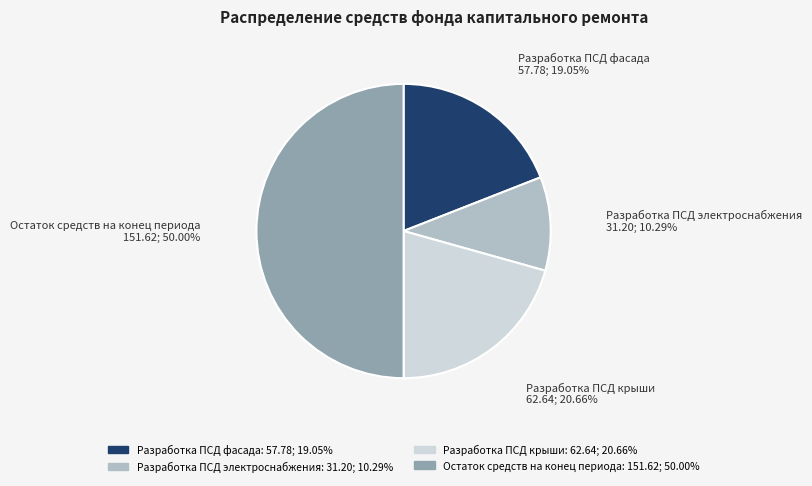

Combined, do Разработка ПСД фасада and Разработка ПСД электроснабжения account for over 50%?

No